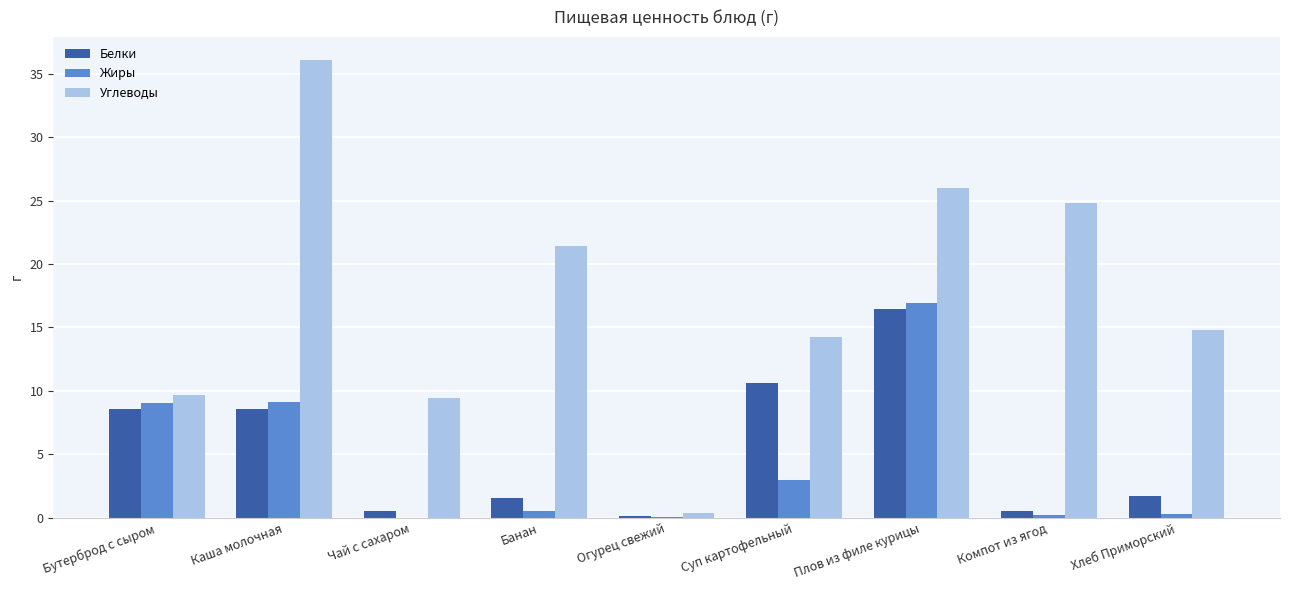

What value does the Жиры series have at Суп картофельный?

3.0